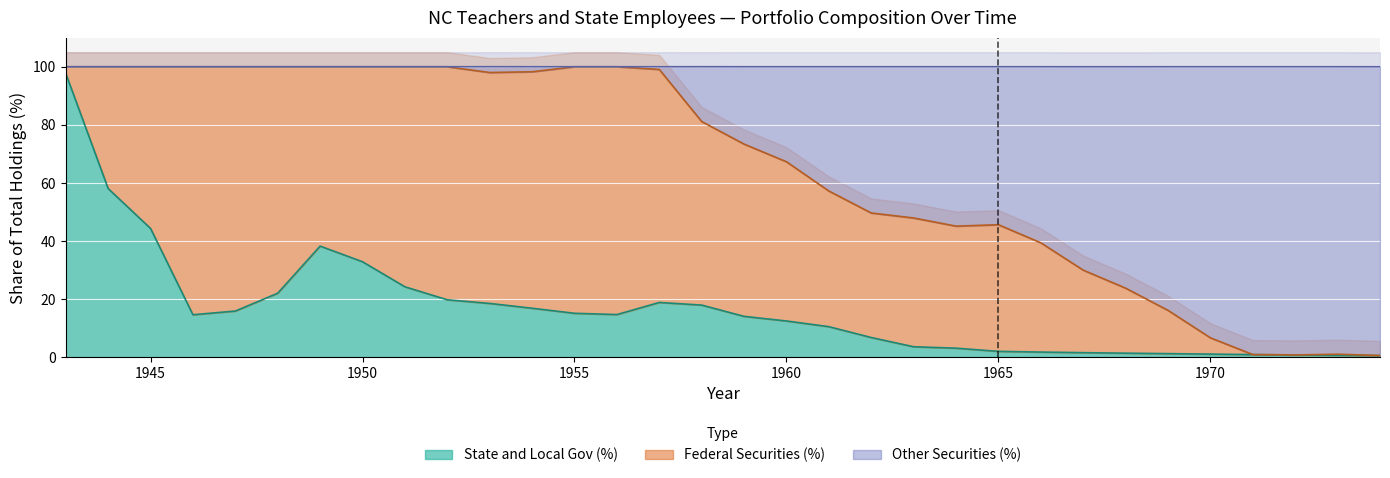

The value of State and Local Gov (%) at 1969 is 1.1. True or false?

True